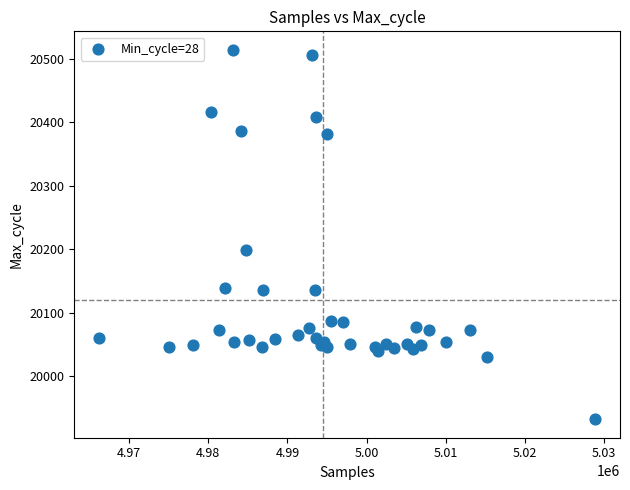

What Y value in the scatter plot is closest to 20223?

20198